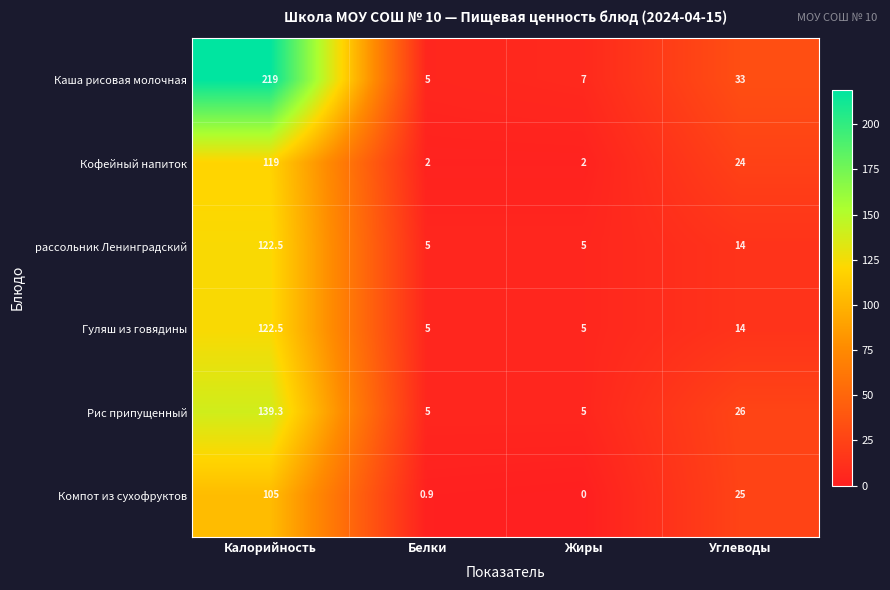

Which series changed the most between Белки and Жиры?

Каша рисовая молочная